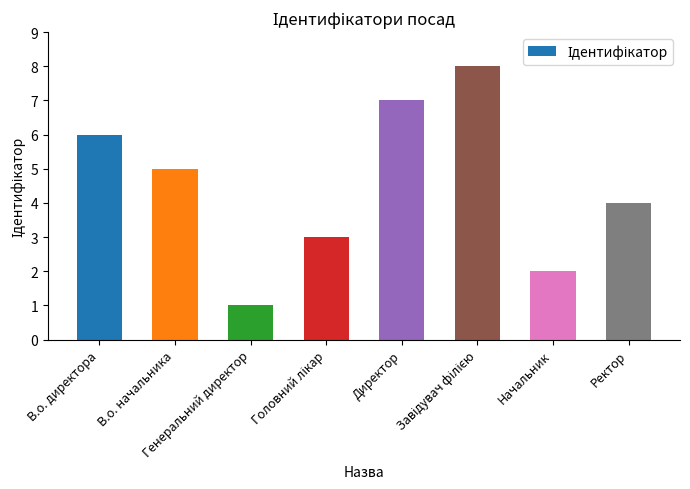

What is the maximum value shown in the chart?

8